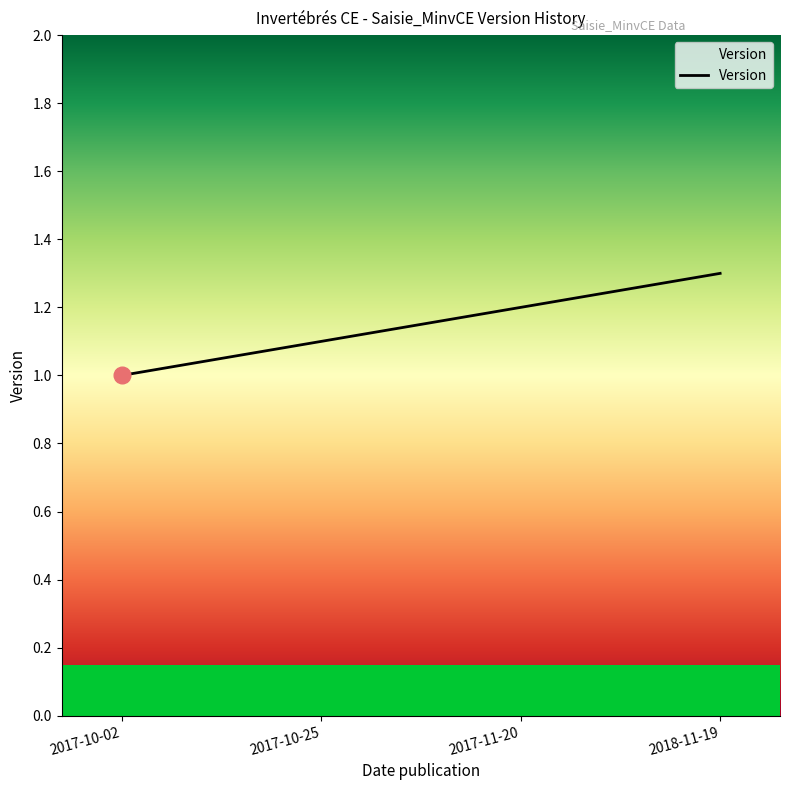

Reading right to left, what are all the values shown in this chart?

1.3	1.2	1.1	1.0